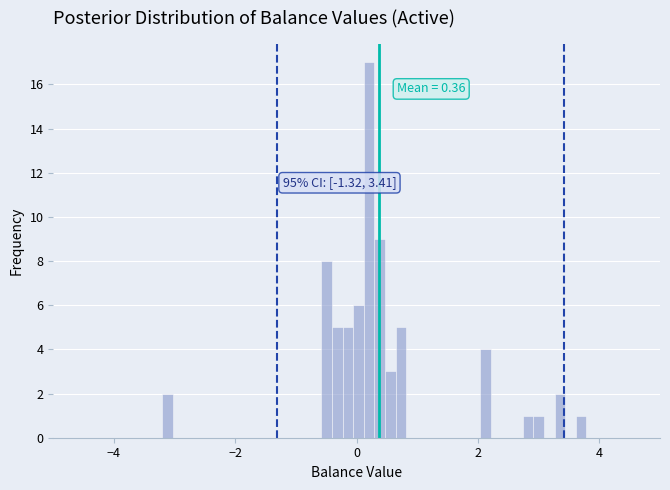

Read against the x-axis, roughly where is the centre of the tallest bar?

0.2